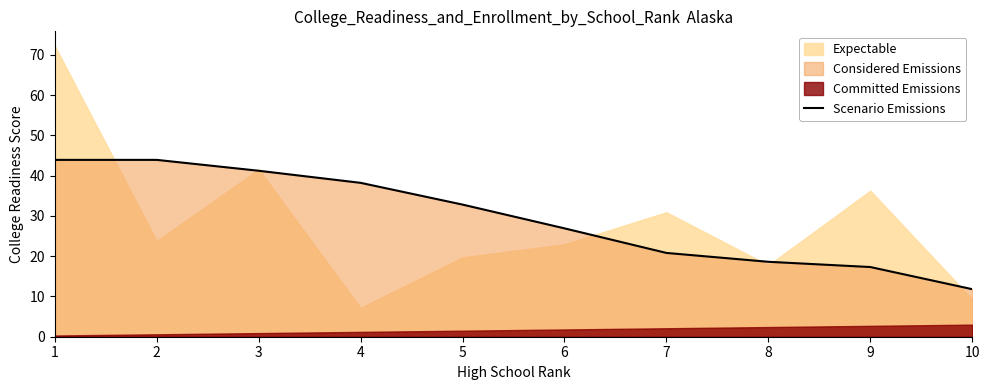

Approximately how many times larger is the value at 2 compared to 4?

1.1